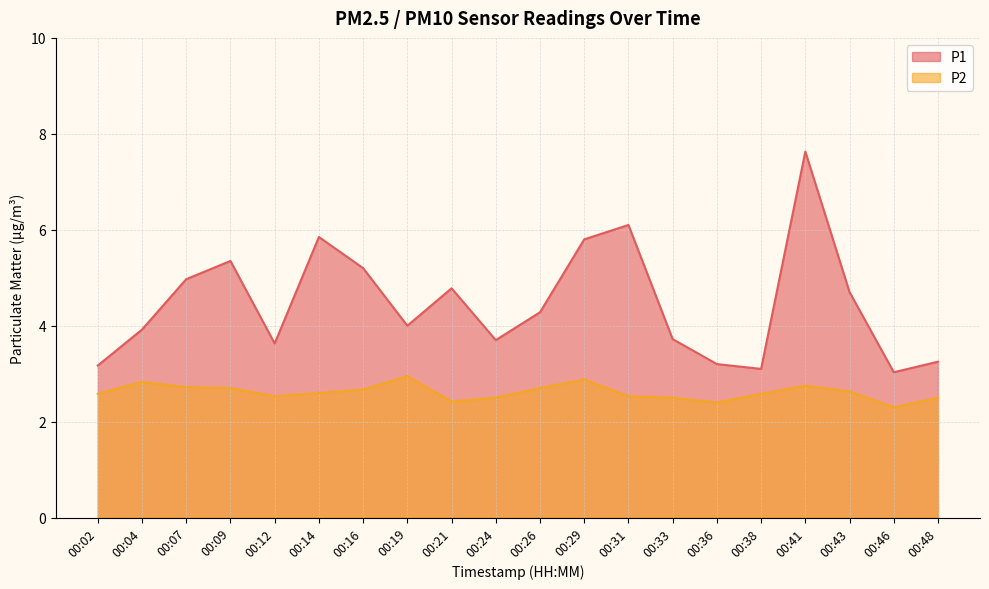

True or false: P1 and P2 intersect in this chart.

False